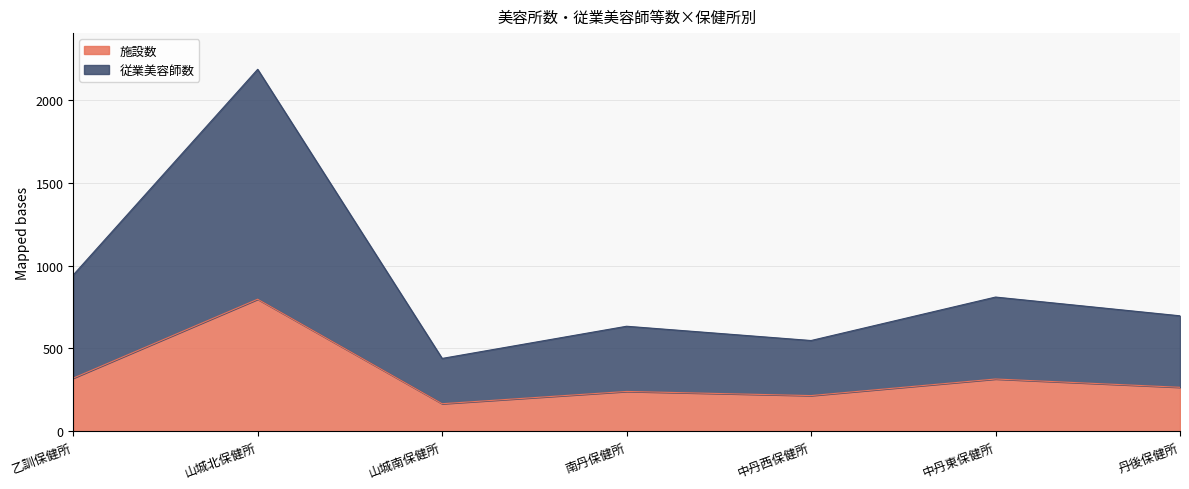

Which label corresponds to the smallest value in the chart?

山城南保健所